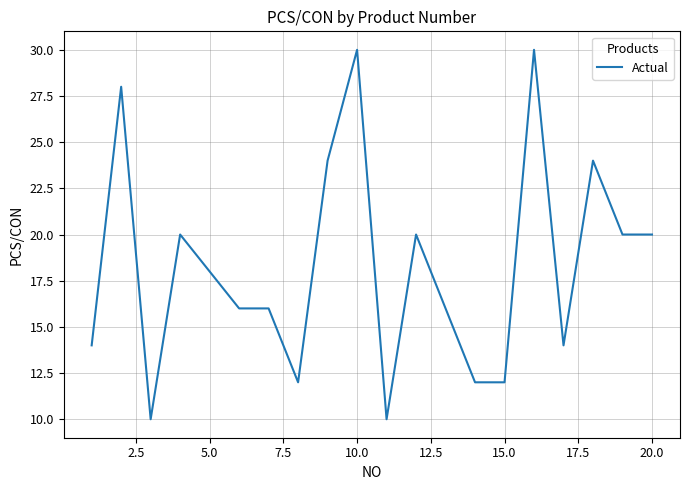

What is the maximum value shown in the chart?

30